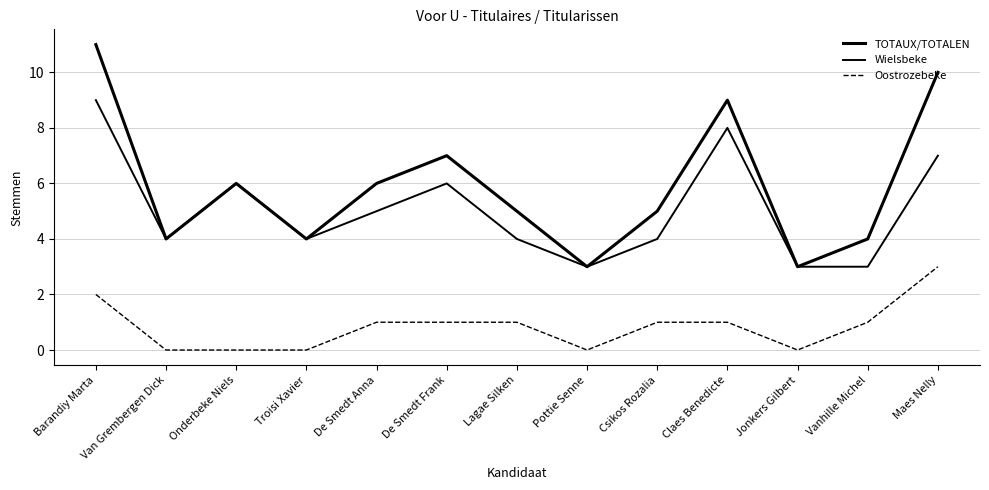

What is the difference between the Oostrozebeke values at Lagae Silken and Van Grembergen Dick?

1